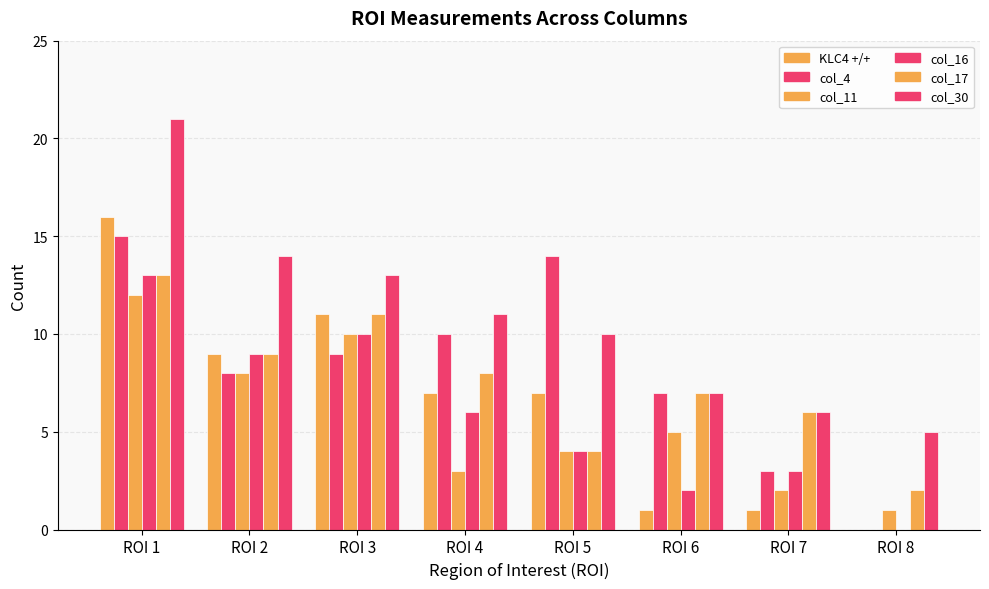

How many distinct data groups are displayed?

6